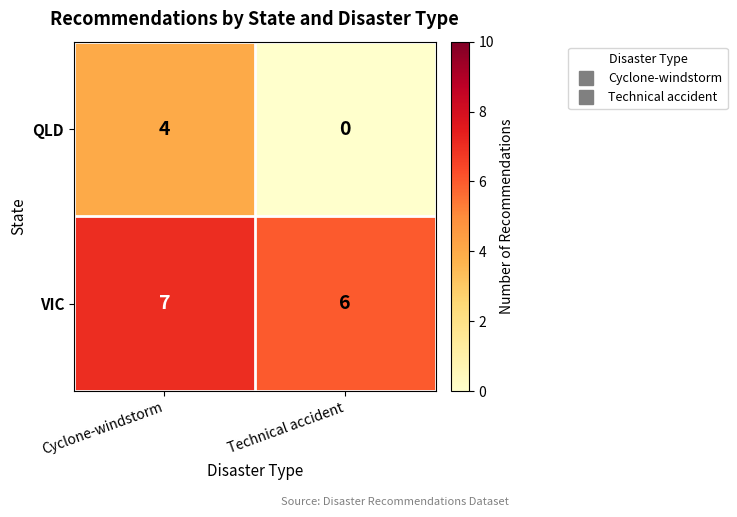

The VIC series shows 4 at Cyclone-windstorm. True or false?

False